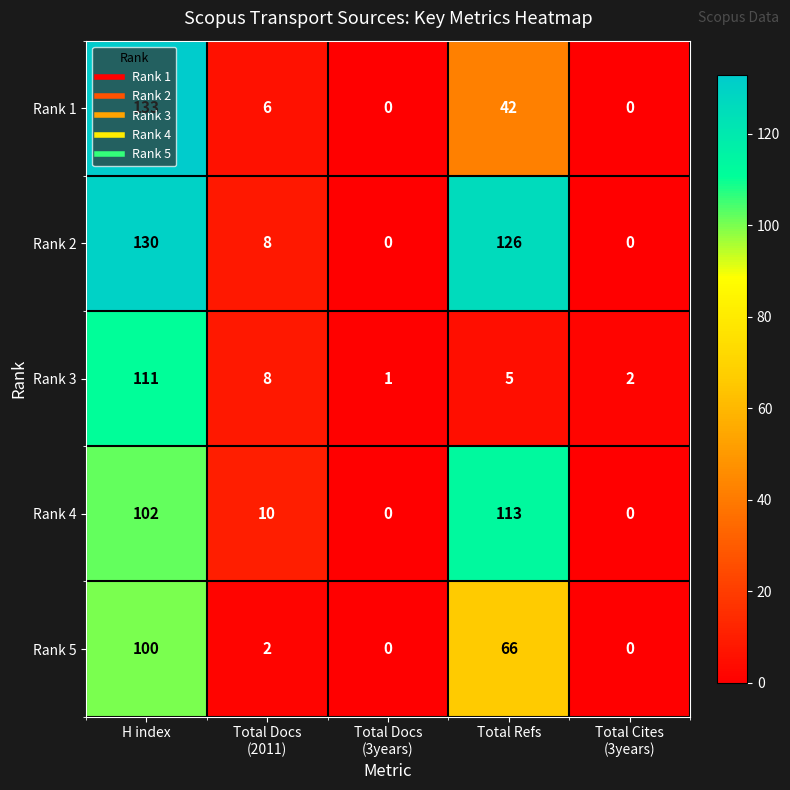

What is the sum of all Rank 4 values?

225